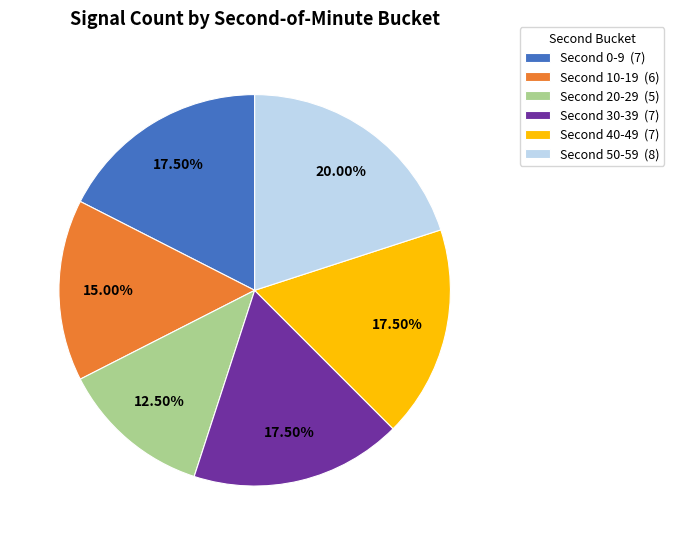

Is there any slice that represents more than half of the pie?

No